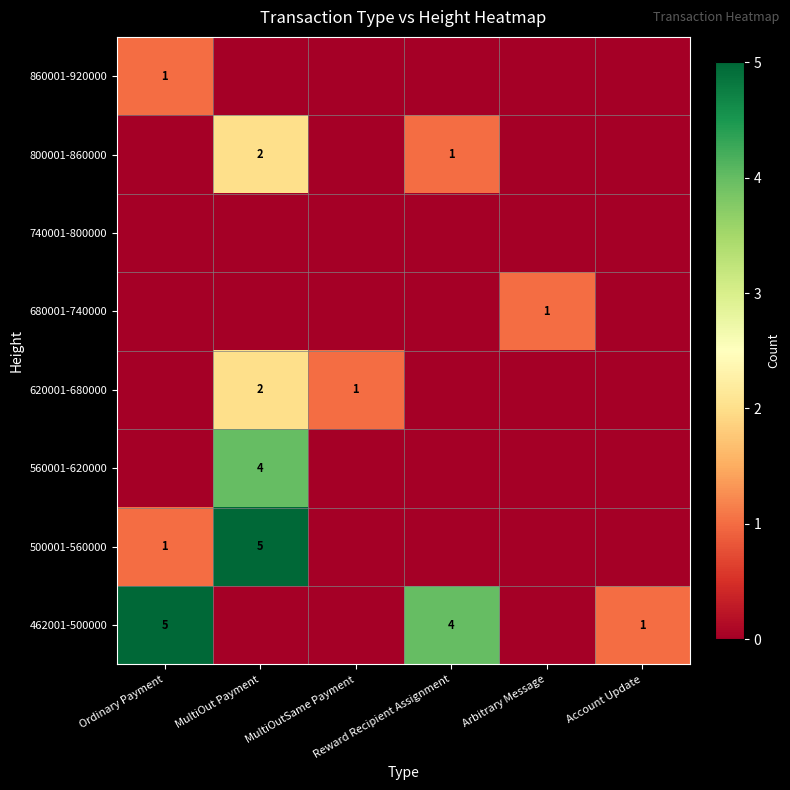

What is the spread (max minus min) of values at Arbitrary Message?

1